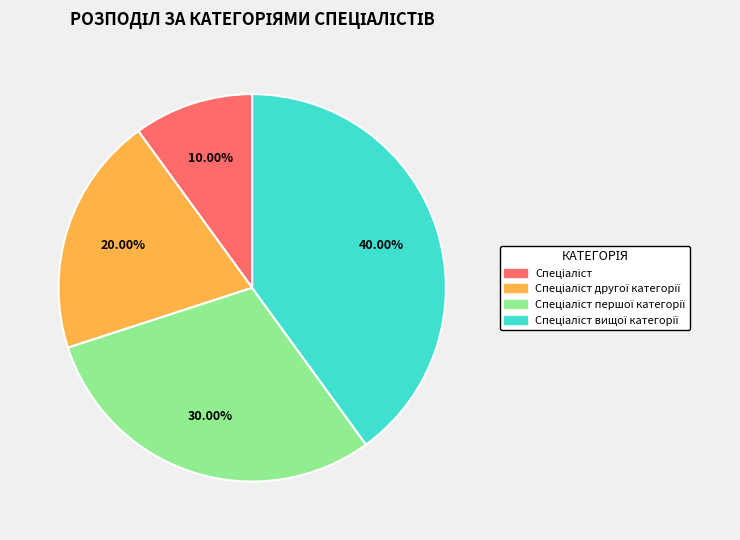

Is there a majority slice in this chart?

No